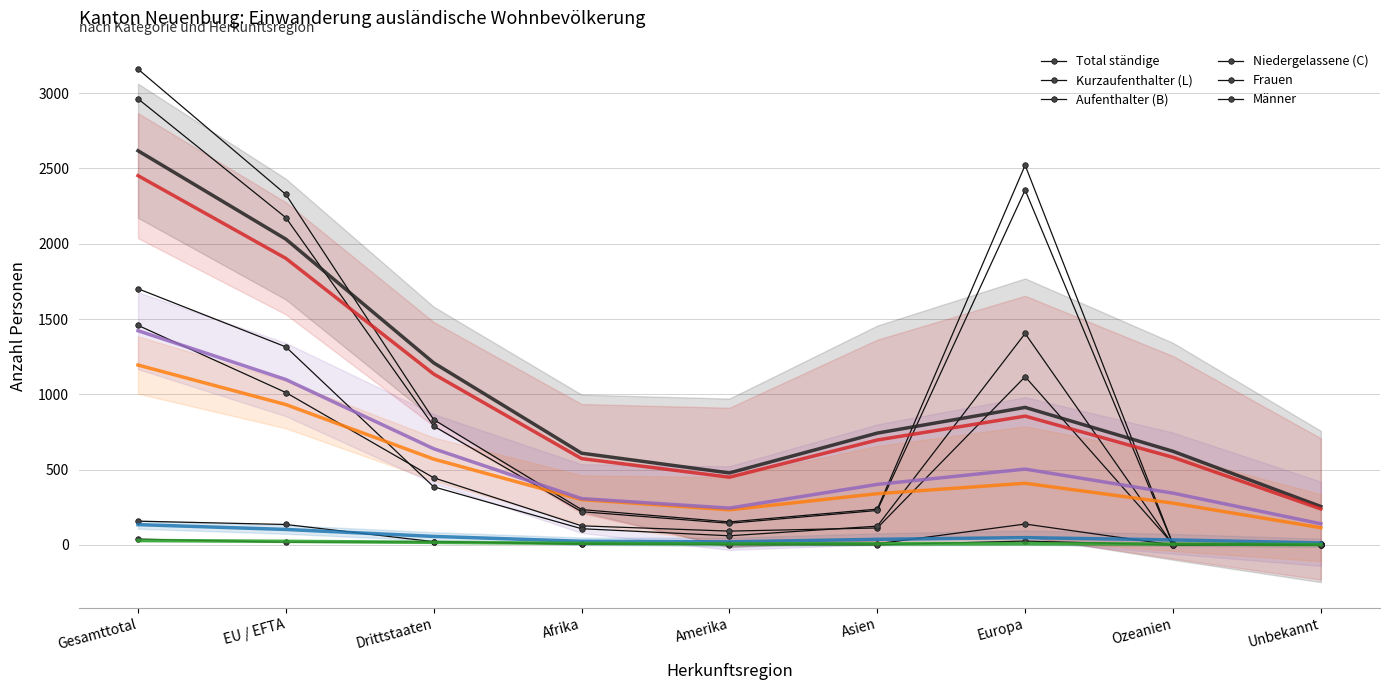

What is the difference between the Niedergelassene (C) values at Drittstaaten and Ozeanien?

21